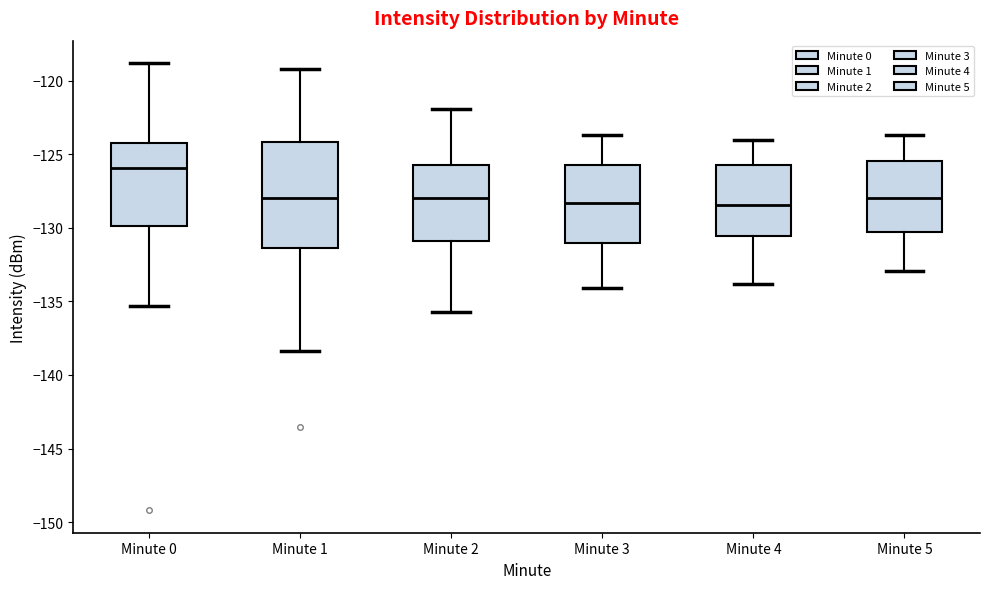

Which box is the tallest, from its lower edge to its upper edge?

Minute 1